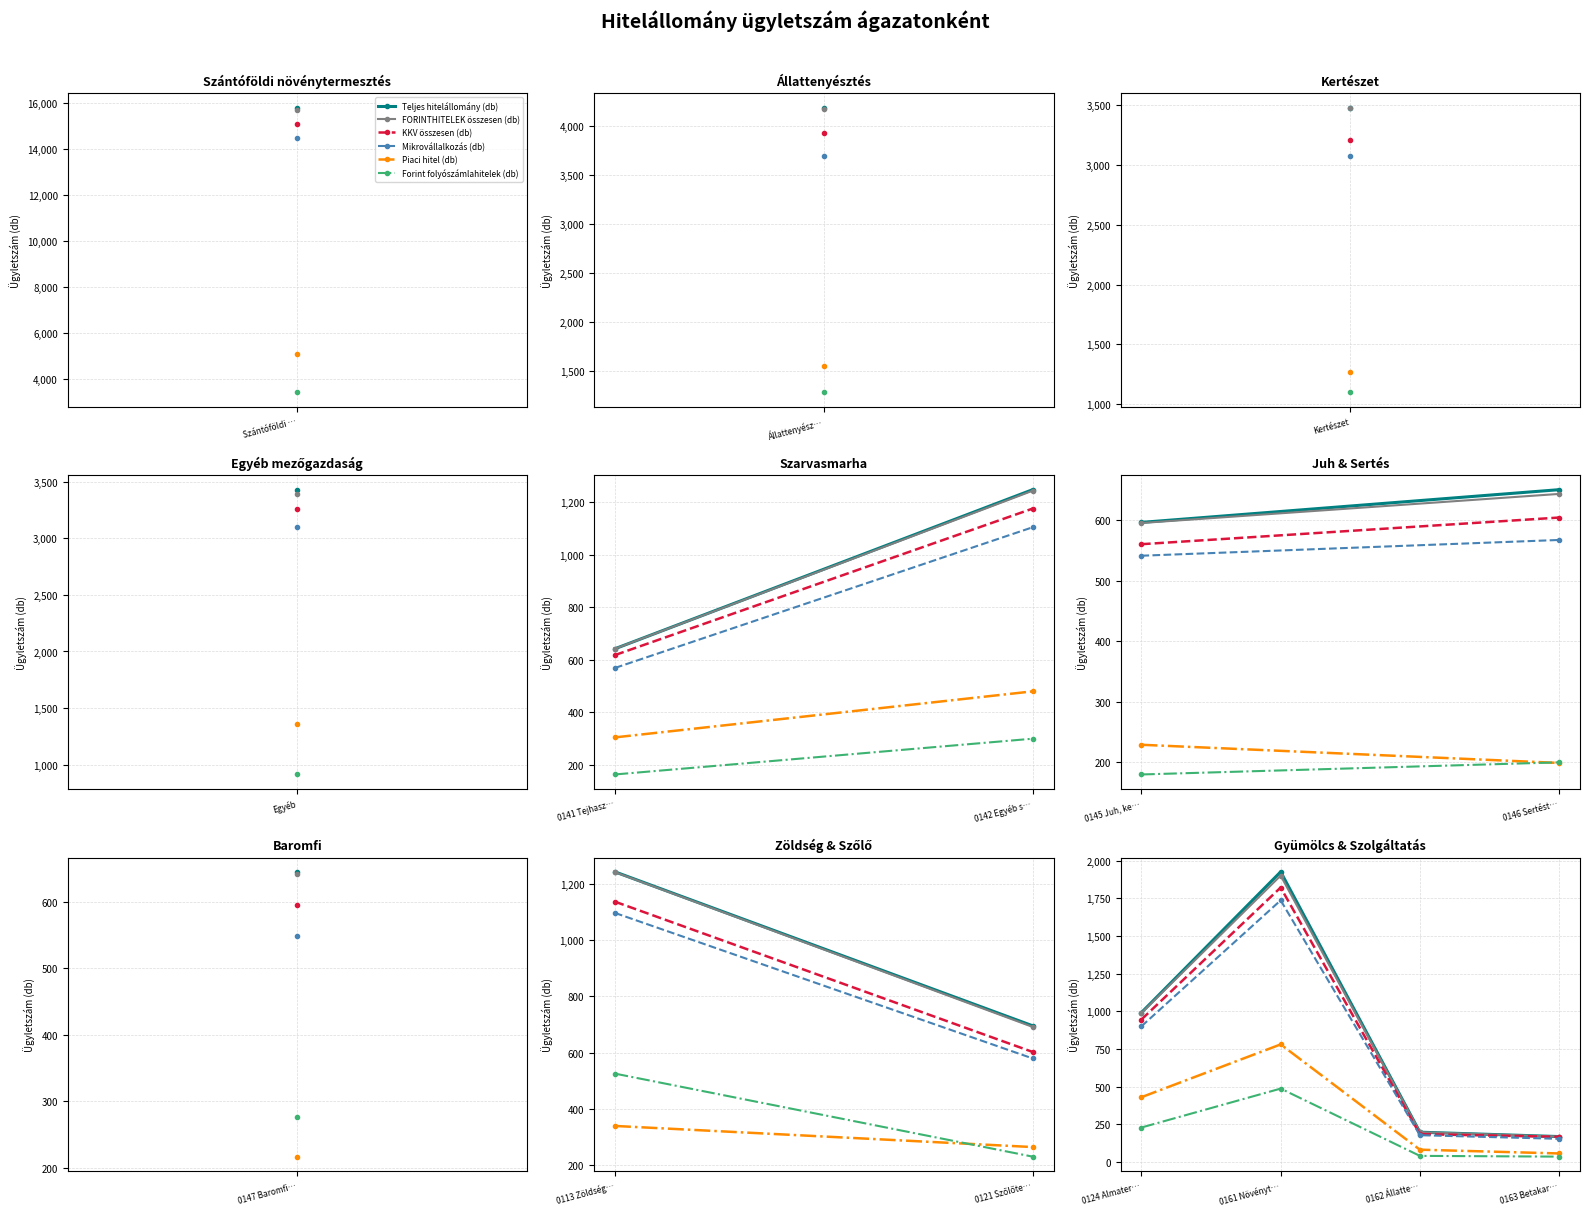

Which category has the highest value across all series?

0161 Növényt…